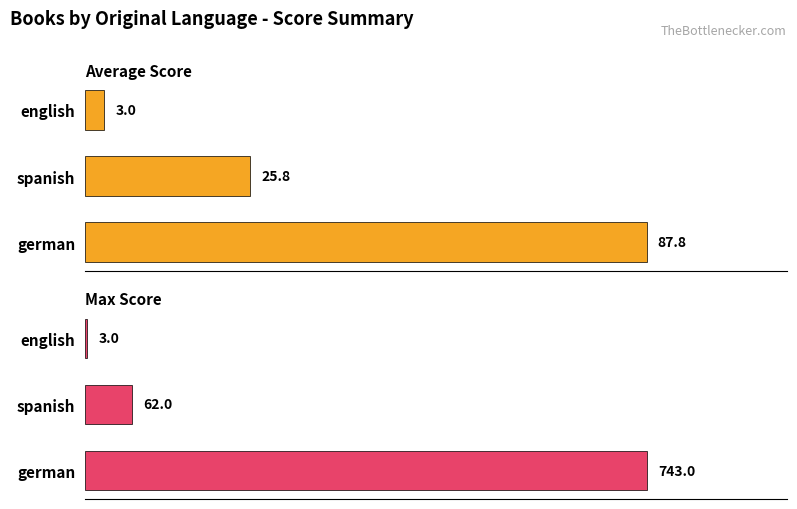

What is the sum of the Average Score values at english and spanish?

28.8